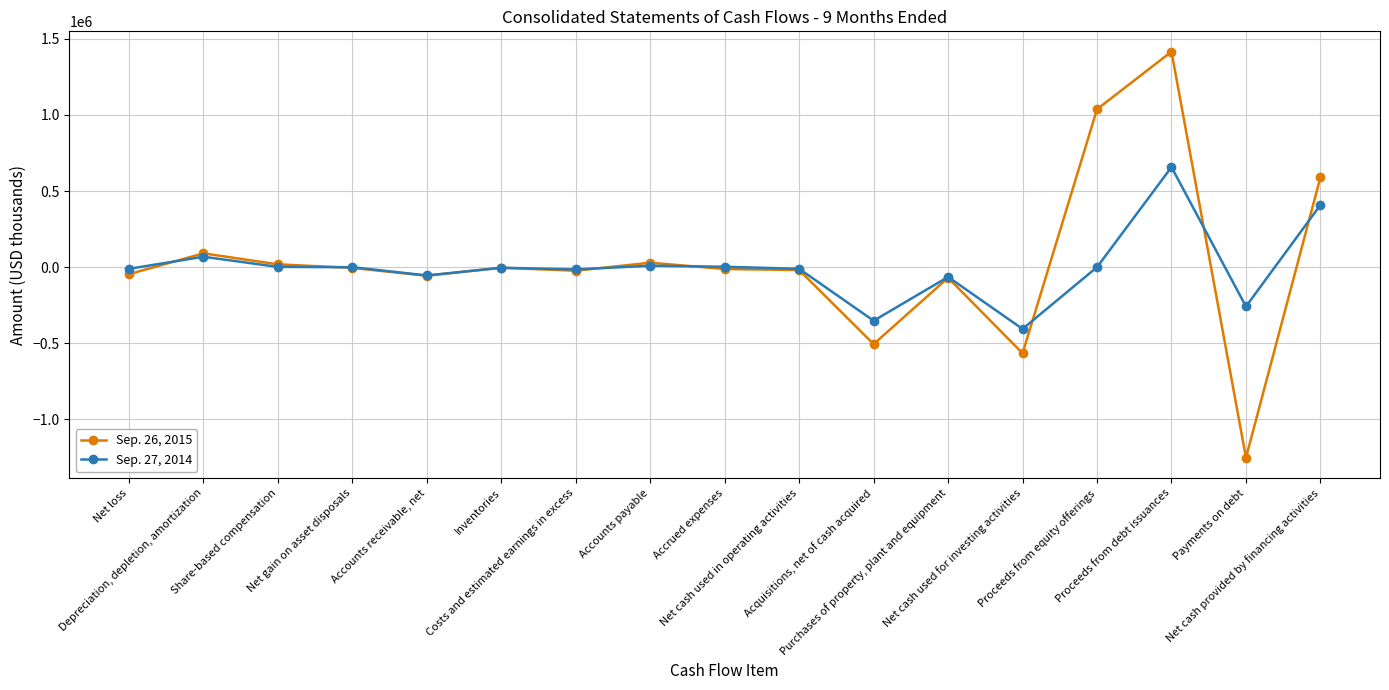

What is the greatest value displayed?

1415750